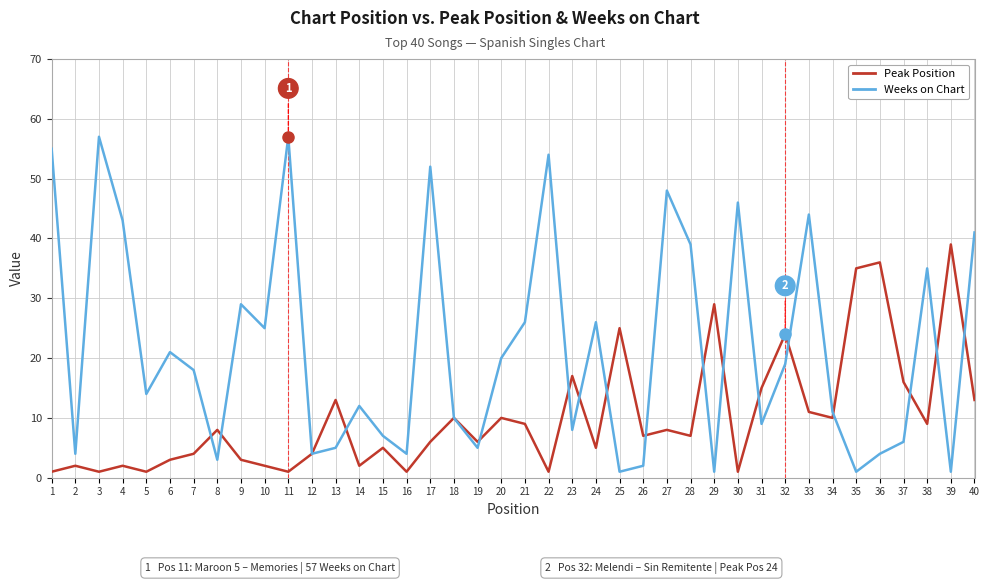

Which series has the largest total across all categories?

Weeks on Chart